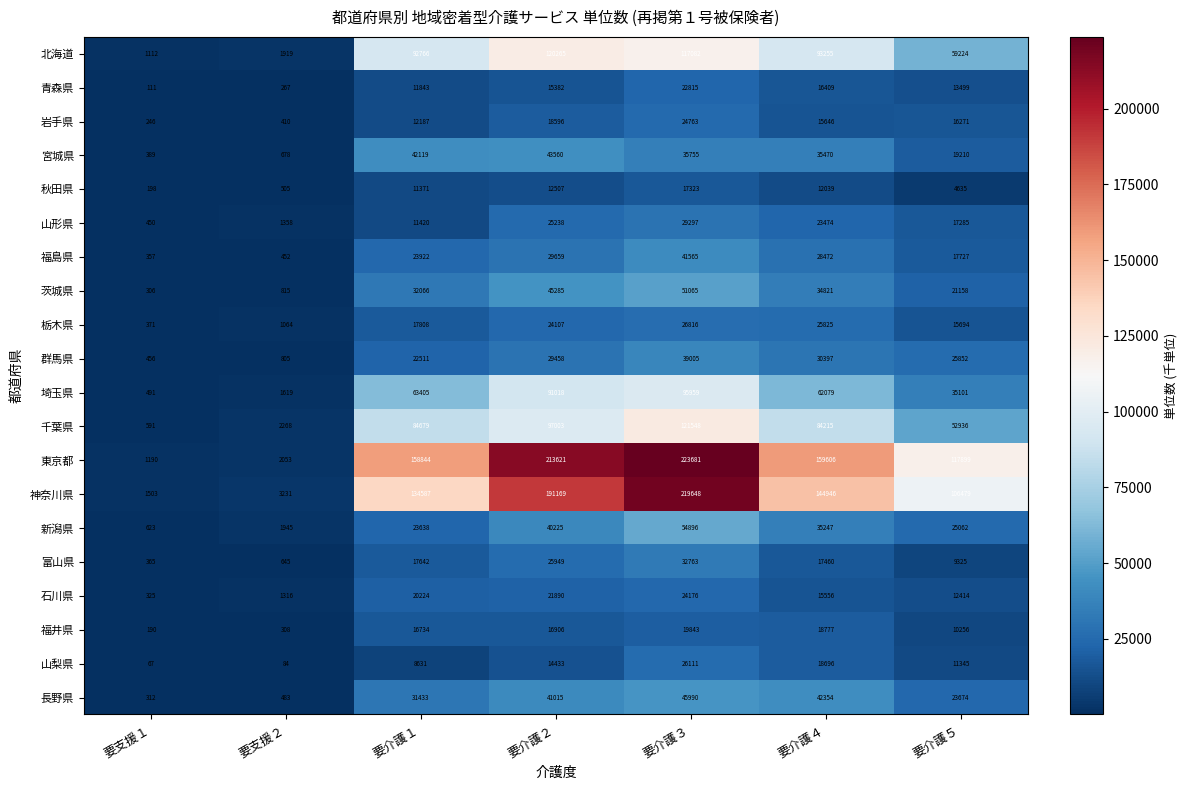

Is it true that 福島県 equals 17727 at 要介護５?

True